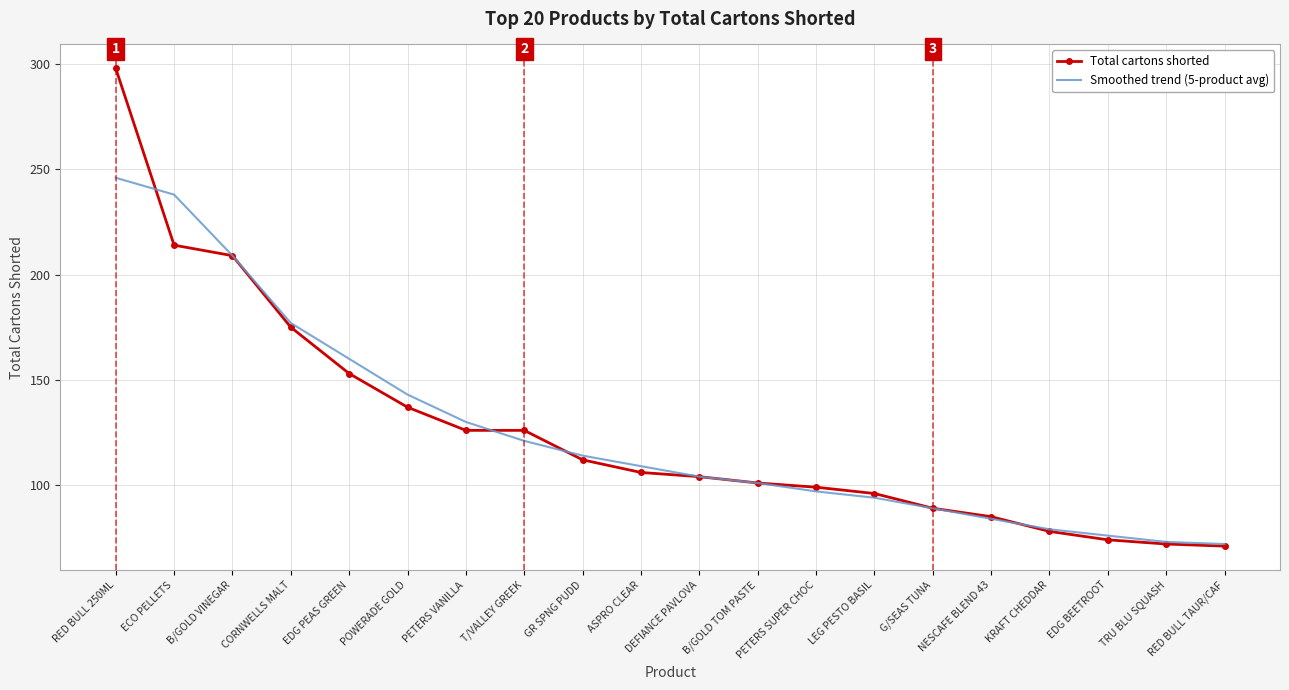

Which series has the largest range (max minus min)?

Total cartons shorted